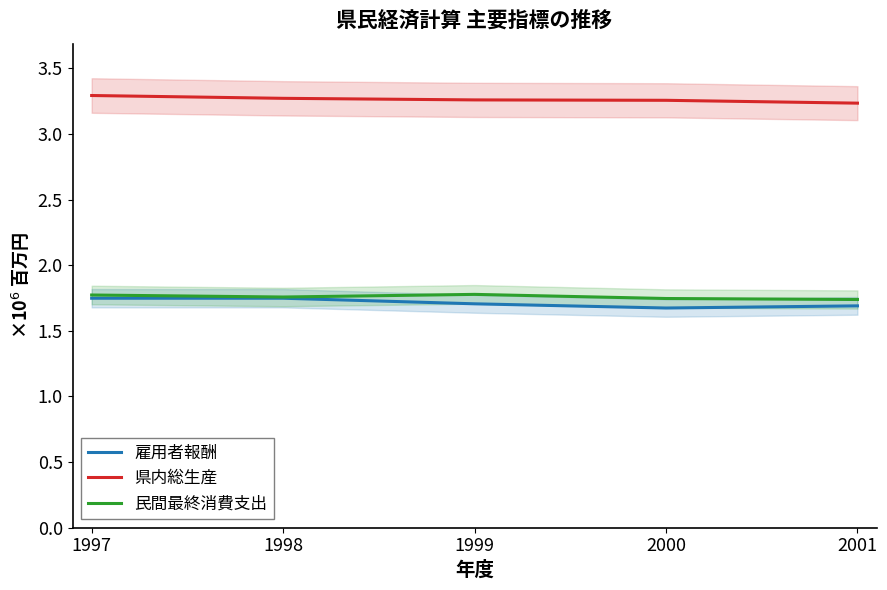

Where does the 雇用者報酬 series first go above 1705599?

1997